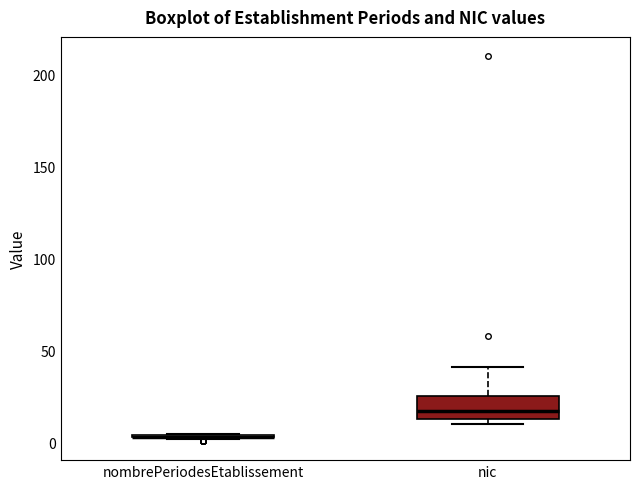

Comparing the boxes themselves (not the whiskers), which one is the tallest?

nic